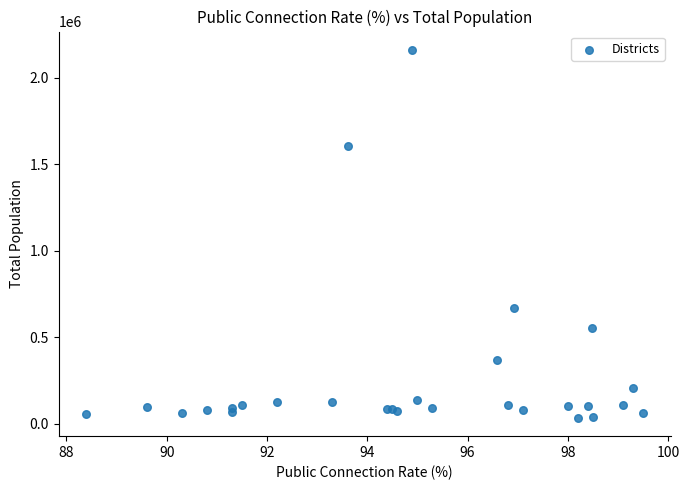

What Y value in the scatter plot is closest to 1098166?

671410